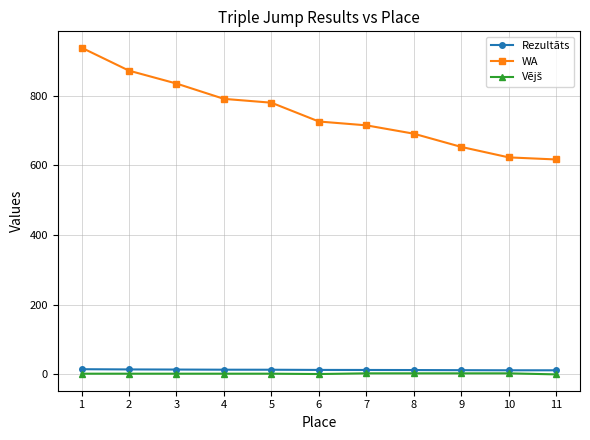

What is the value of the WA point at the 6th from the left?

726.0